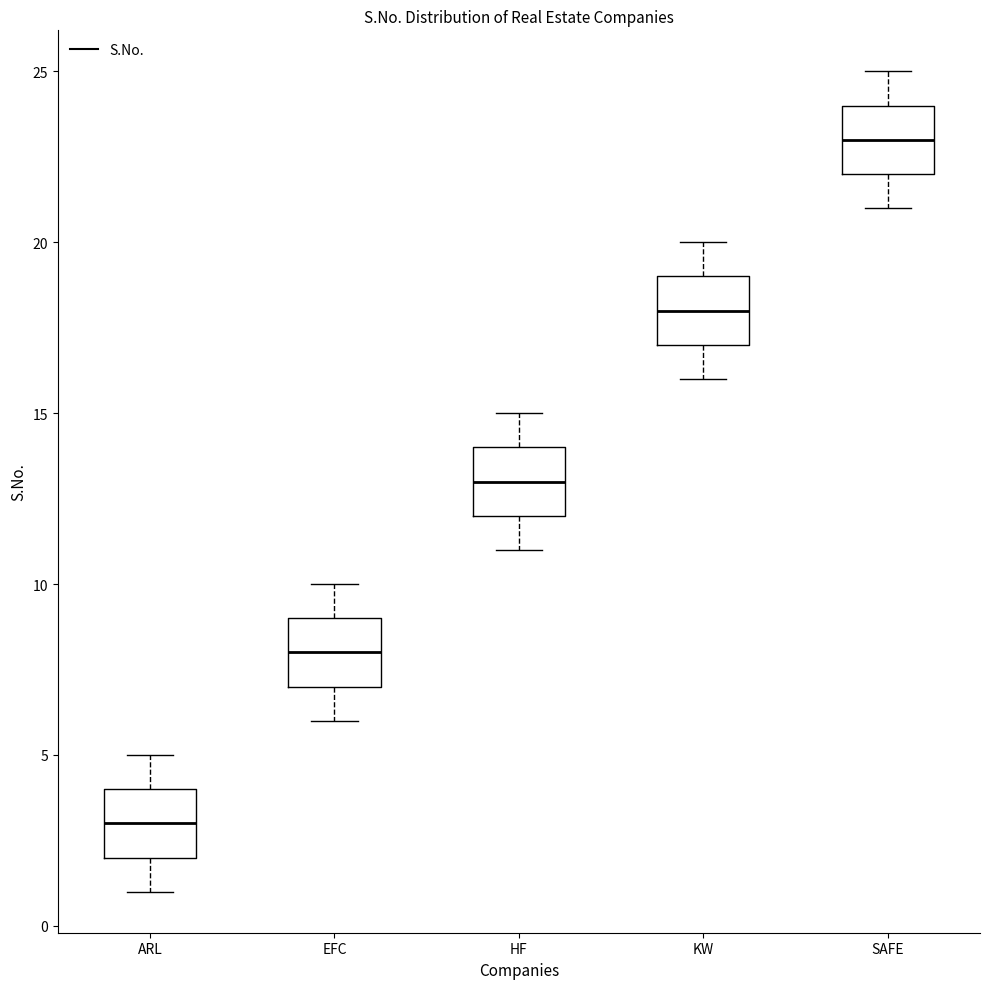

Where does the upper whisker of the box for EFC end on the y-axis? The values are not printed on the chart, so give them approximately, as read against the axis.

10